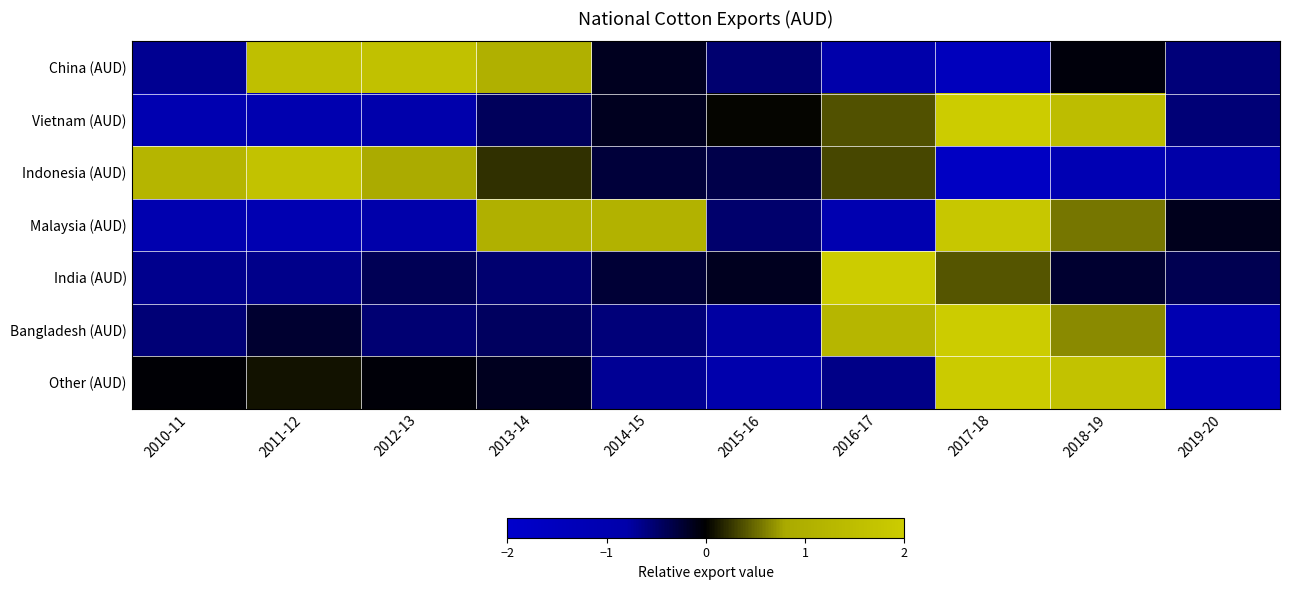

Rank the series by their maximum value, from highest to lowest.

India (AUD), Bangladesh (AUD), Vietnam (AUD), Other (AUD), Malaysia (AUD), Indonesia (AUD), China (AUD)